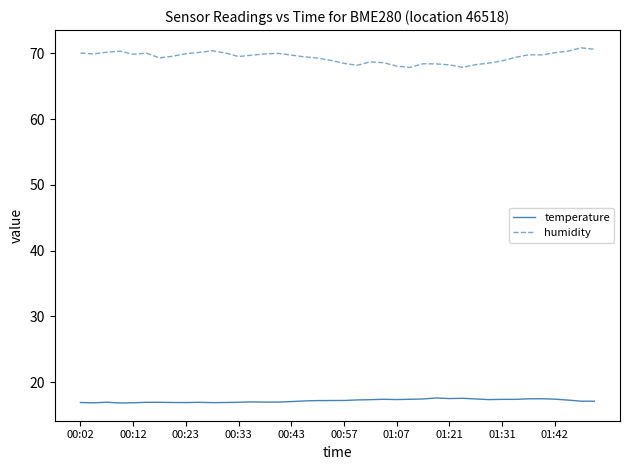

Rank the series by their average value, from highest to lowest.

humidity, temperature